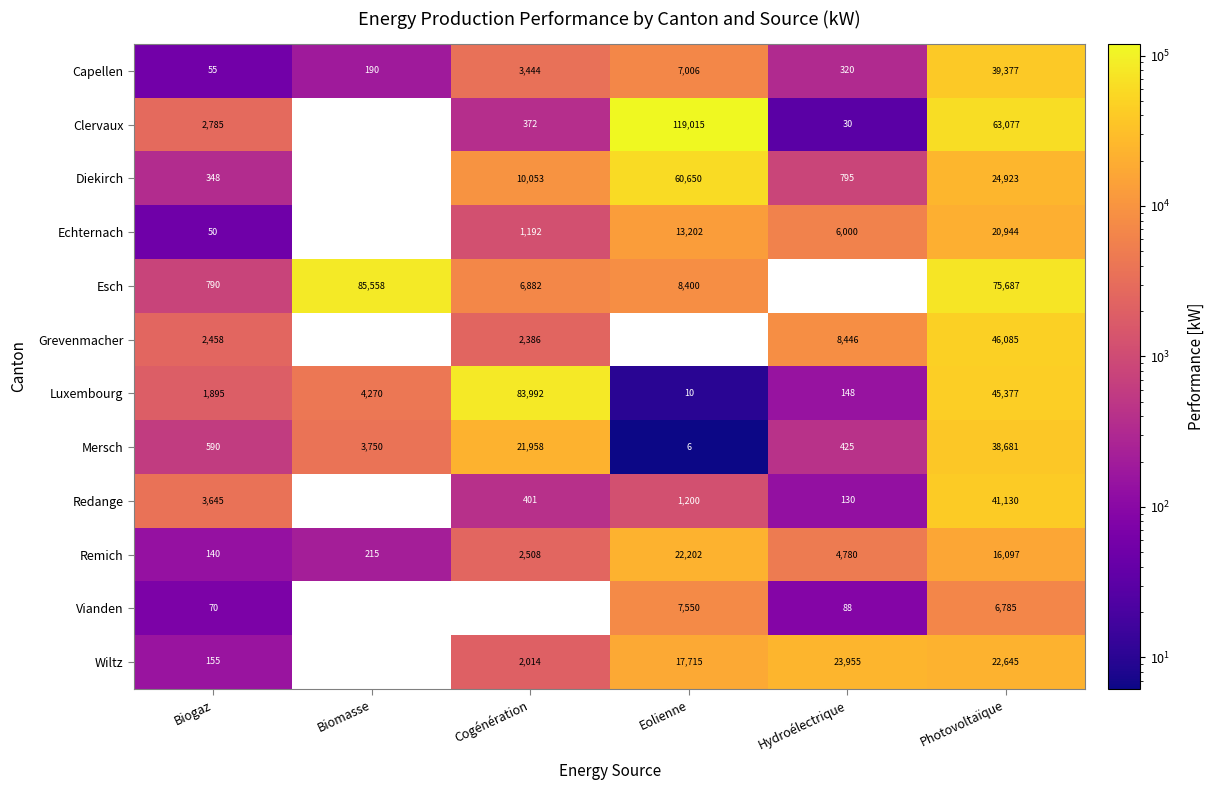

Rank the series by their maximum value, from highest to lowest.

Clervaux, Esch, Luxembourg, Diekirch, Grevenmacher, Redange, Capellen, Mersch, Wiltz, Remich, Echternach, Vianden